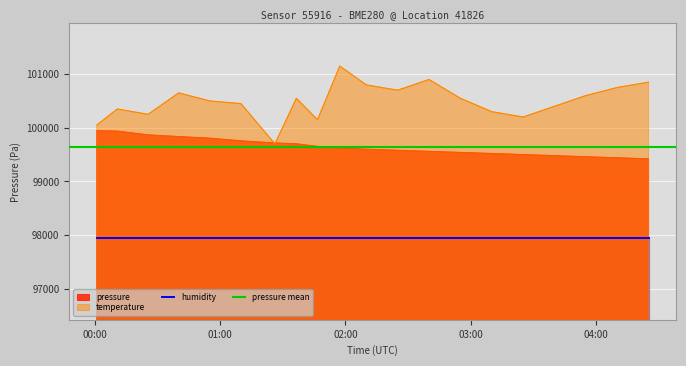

At which label does temperature reach its peak?

2023-09-19T01:57:20